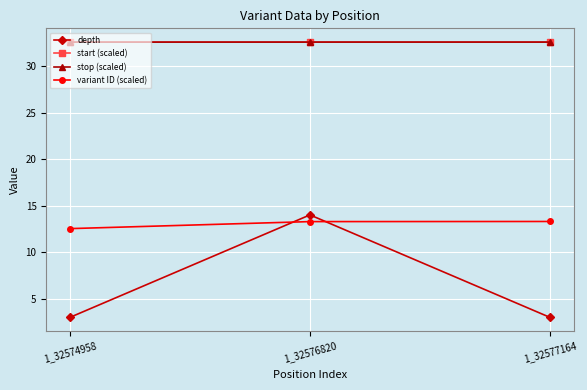

What is the value of the stop (scaled) point at the 3rd from the left?

32.6